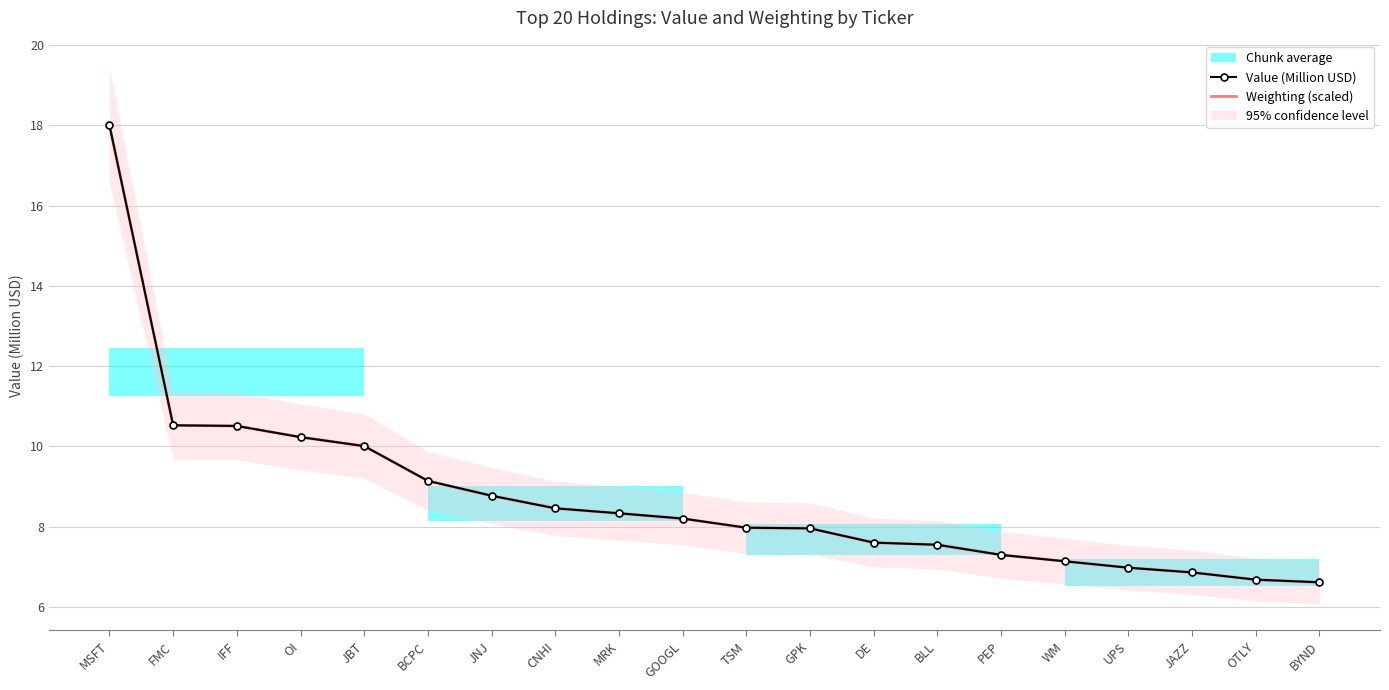

Is the value of Weighting (scaled) at GOOGL greater than the value of Value (Million USD) at JAZZ?

Yes